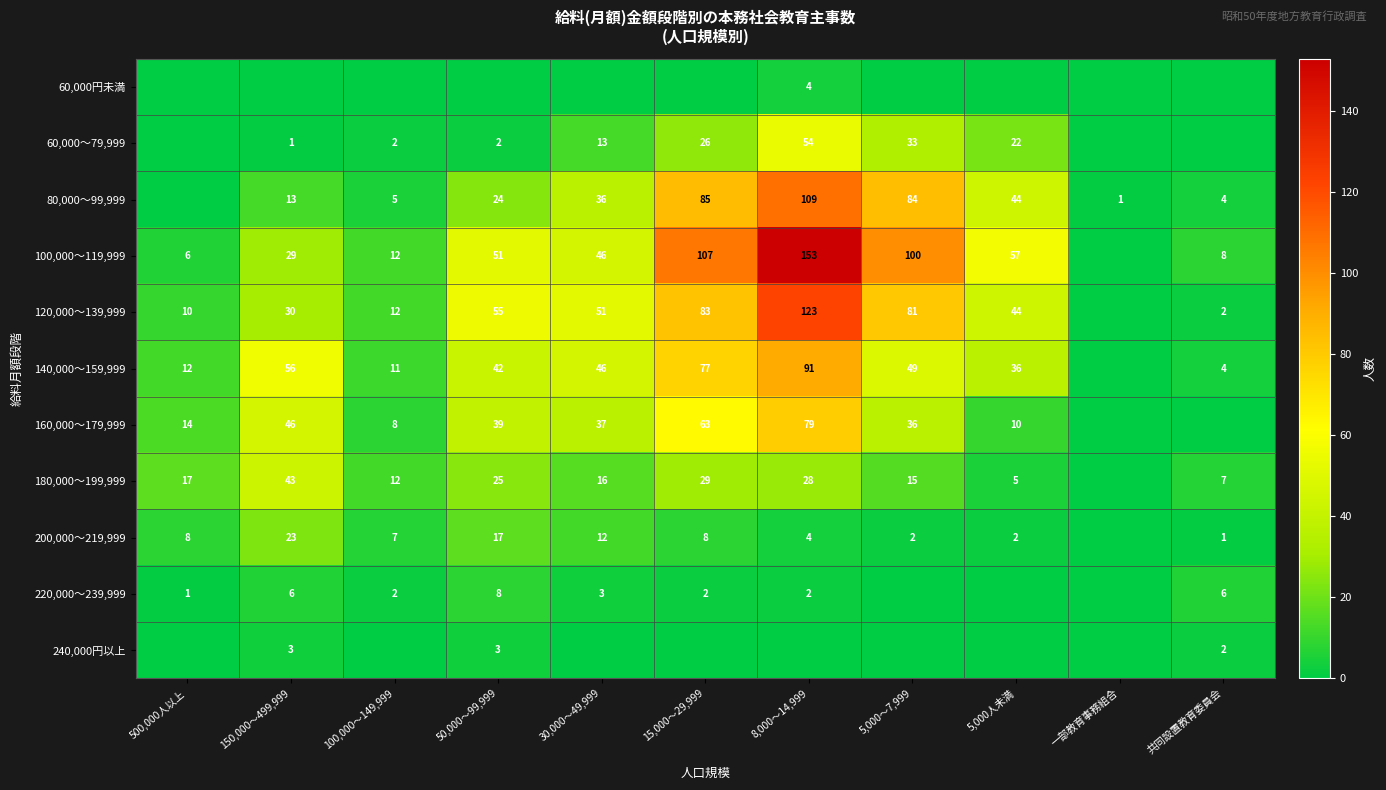

The 220,000～239,999 series shows 2 at 8,000～14,999. True or false?

True